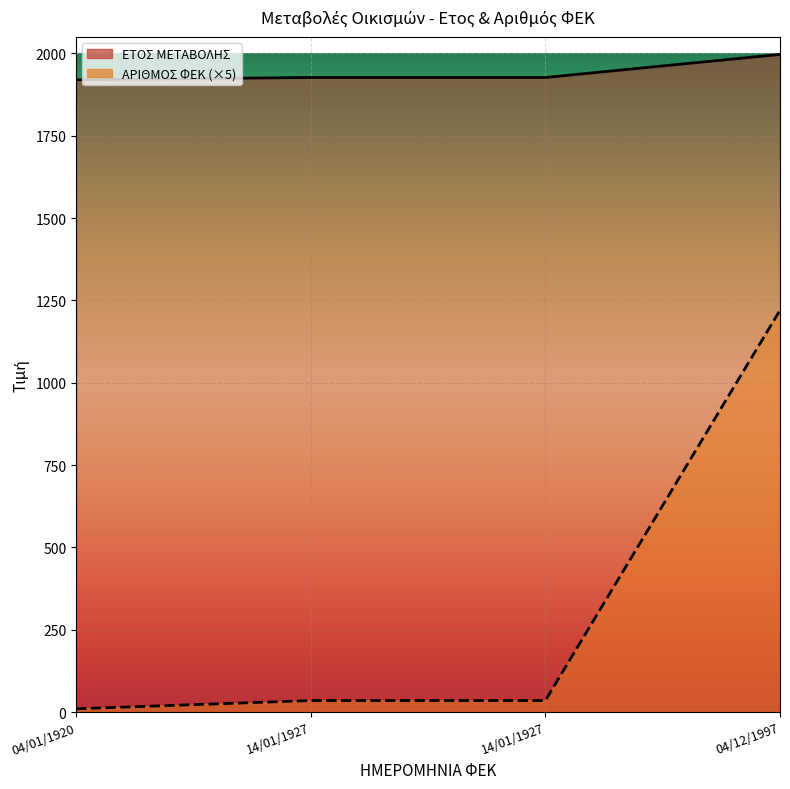

Where is ΑΡΙΘΜΟΣ ΦΕΚ nearest to the value 615?

14/01/1927